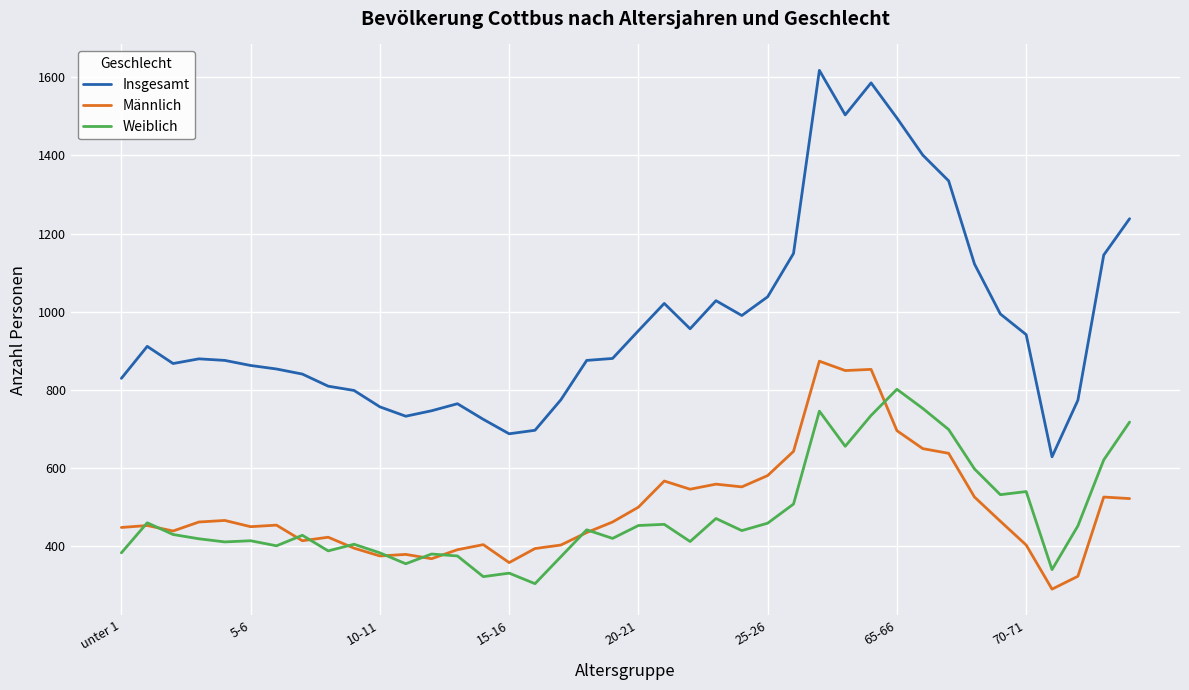

How many lines are shown in the chart?

3